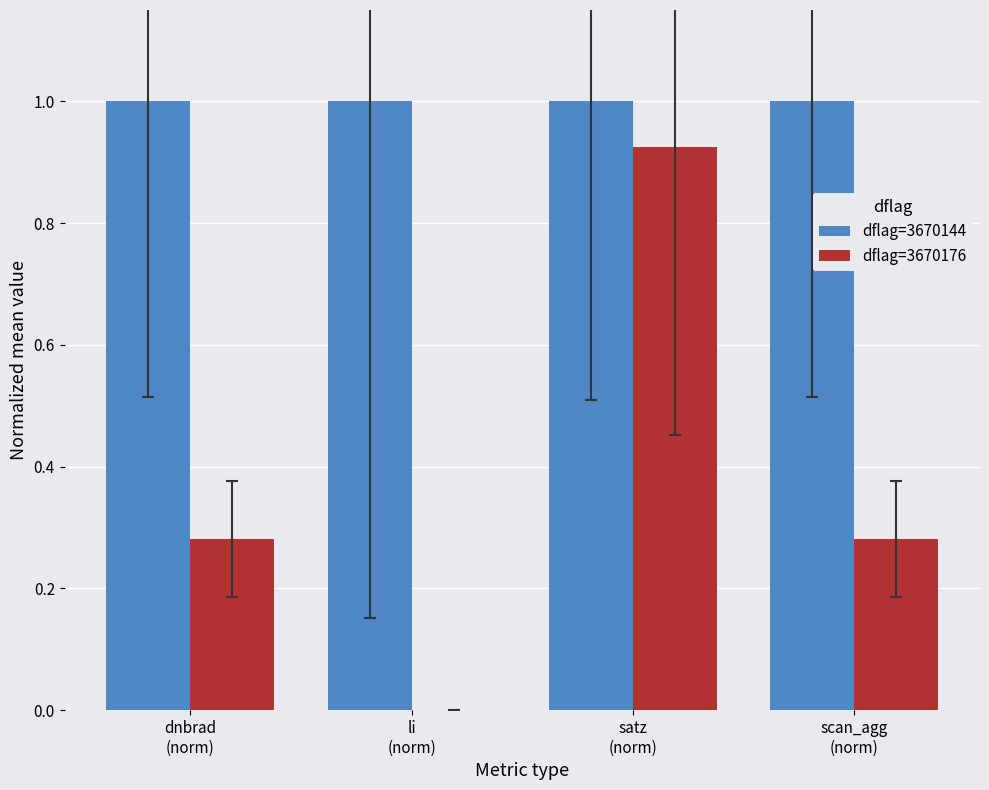

What is the greatest value displayed?

1.0